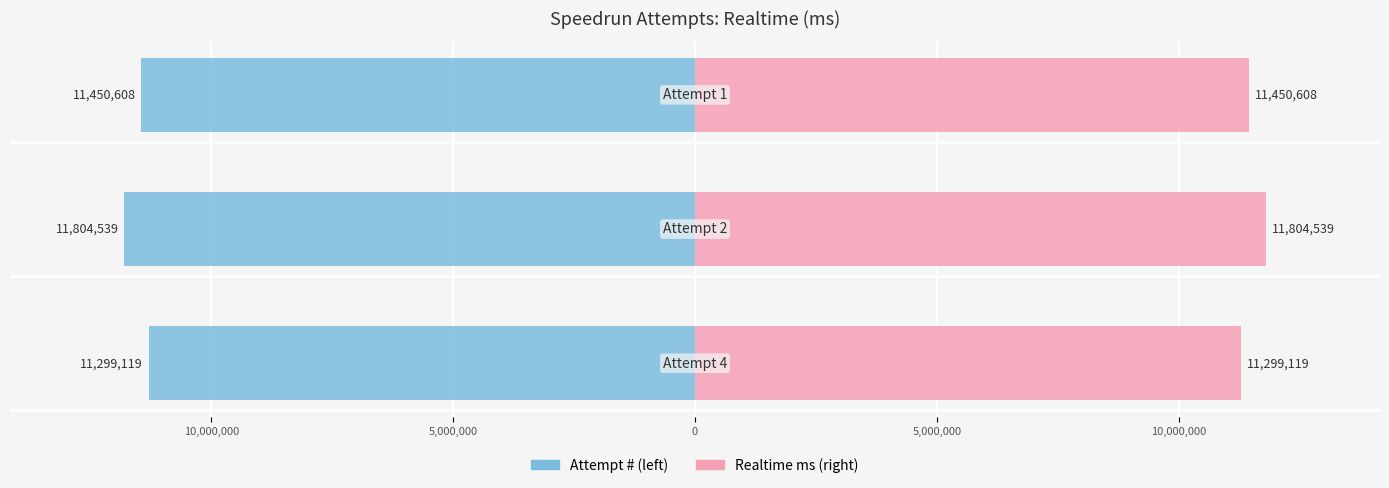

Which has a higher value, 10,000,000 or 5,000,000?

5,000,000